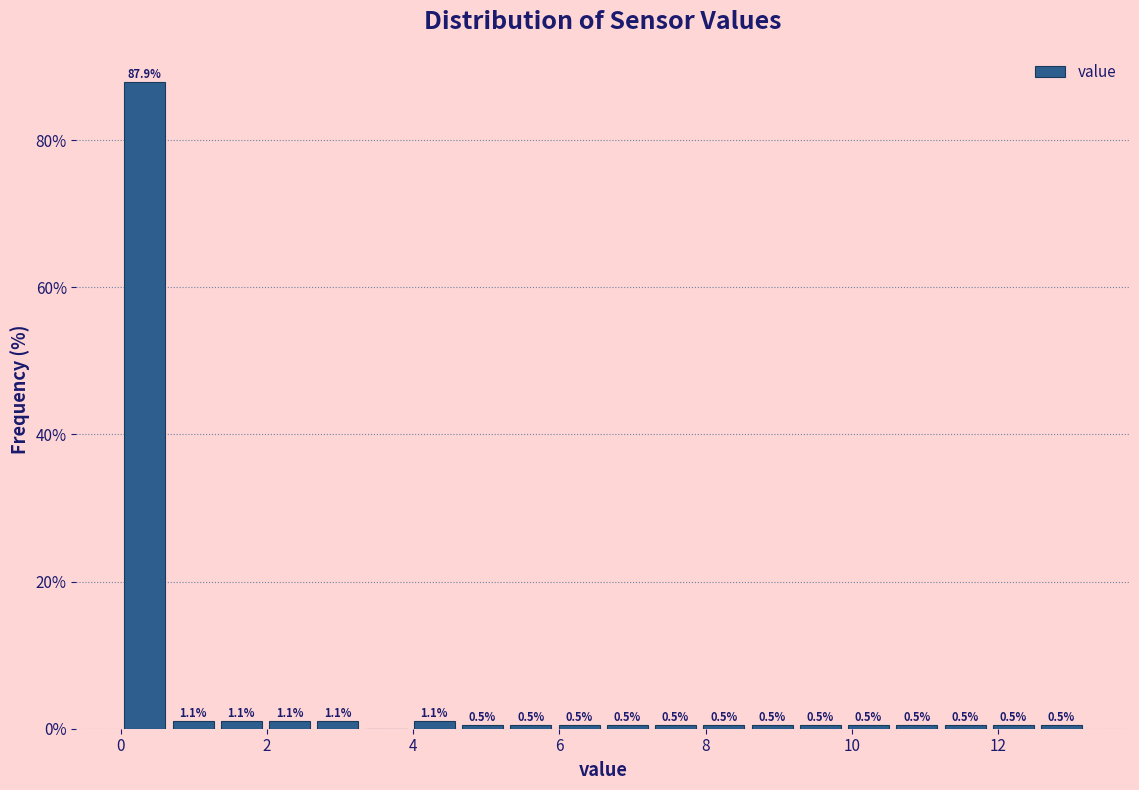

Read against the x-axis, roughly where is the centre of the tallest bar?

0.4